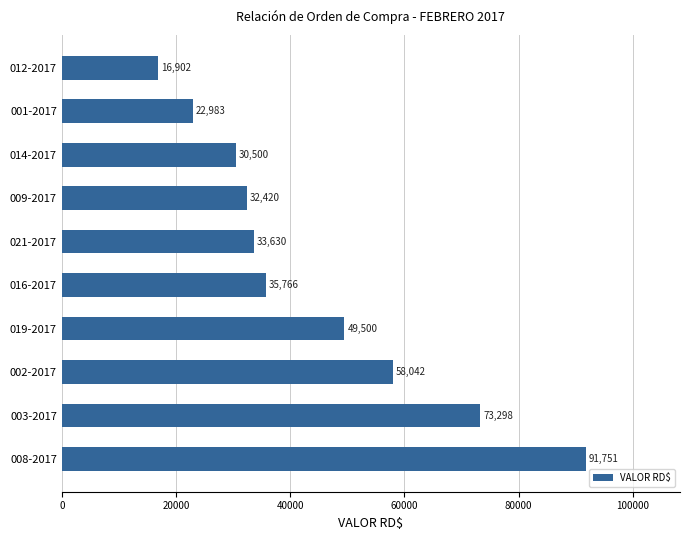

What is the greatest value displayed?

91750.9